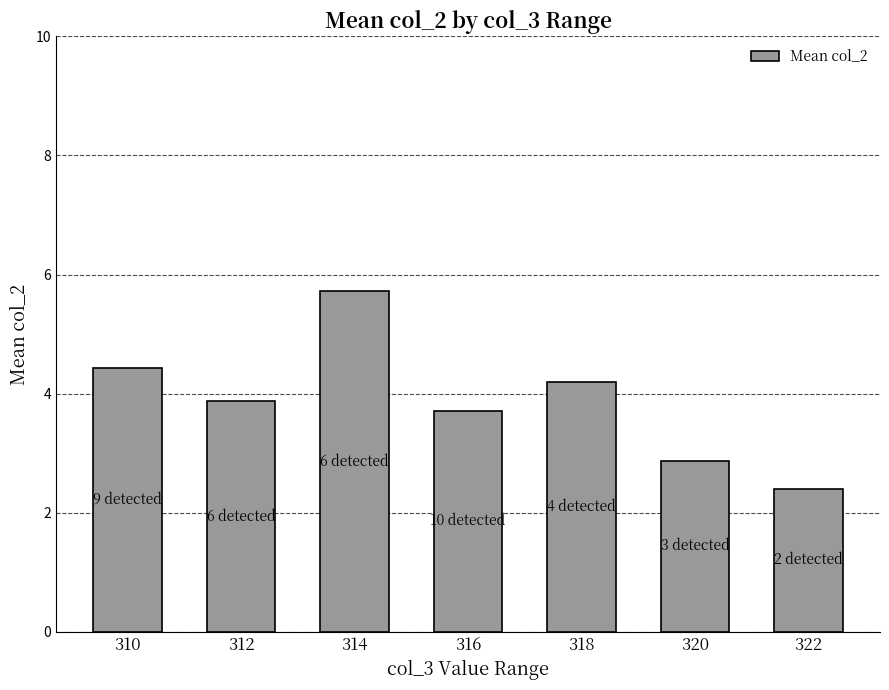

Rank the categories by value from highest to lowest.

314, 310, 318, 312, 316, 320, 322